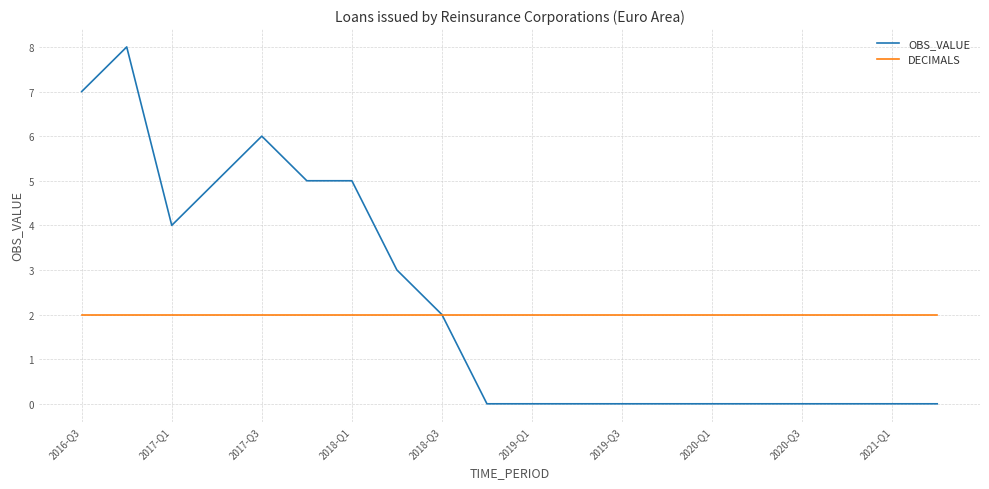

Rank the series by their average value, from lowest to highest.

DECIMALS, OBS_VALUE